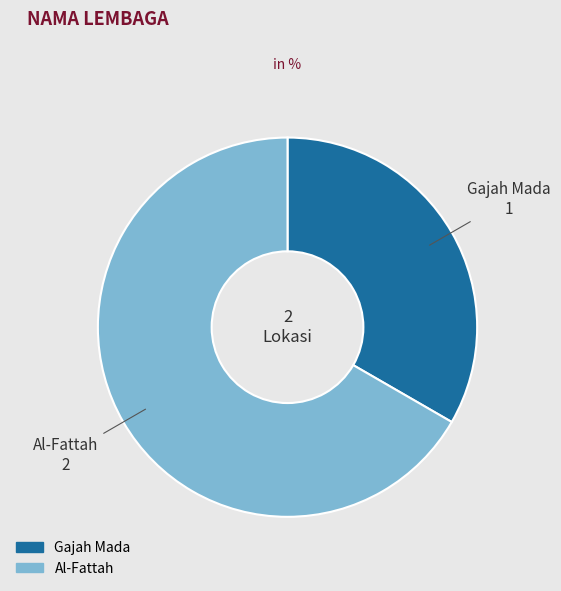

Is Al-Fattah the majority of the pie?

Yes